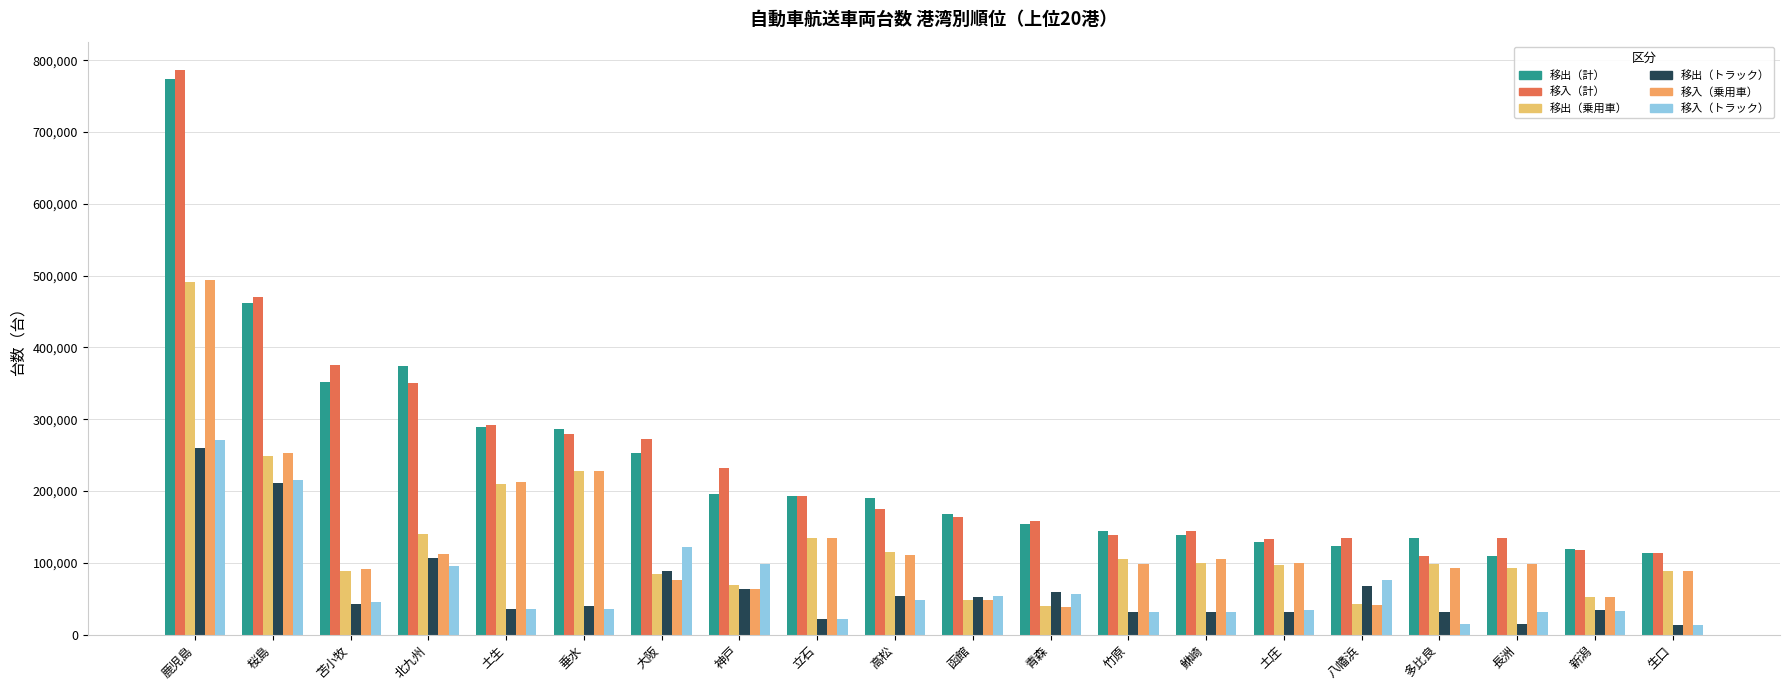

The 移入（計） series shows 663608 at 苫小牧. True or false?

False